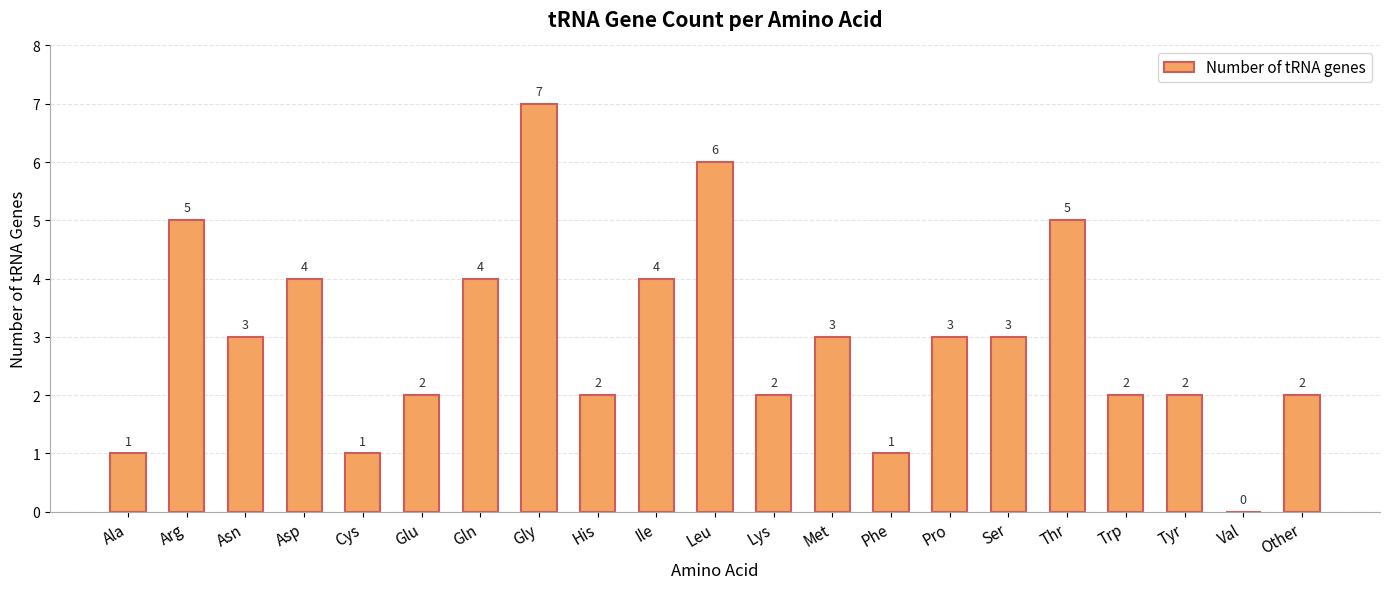

At which category does the chart reach its peak across all series?

Gly